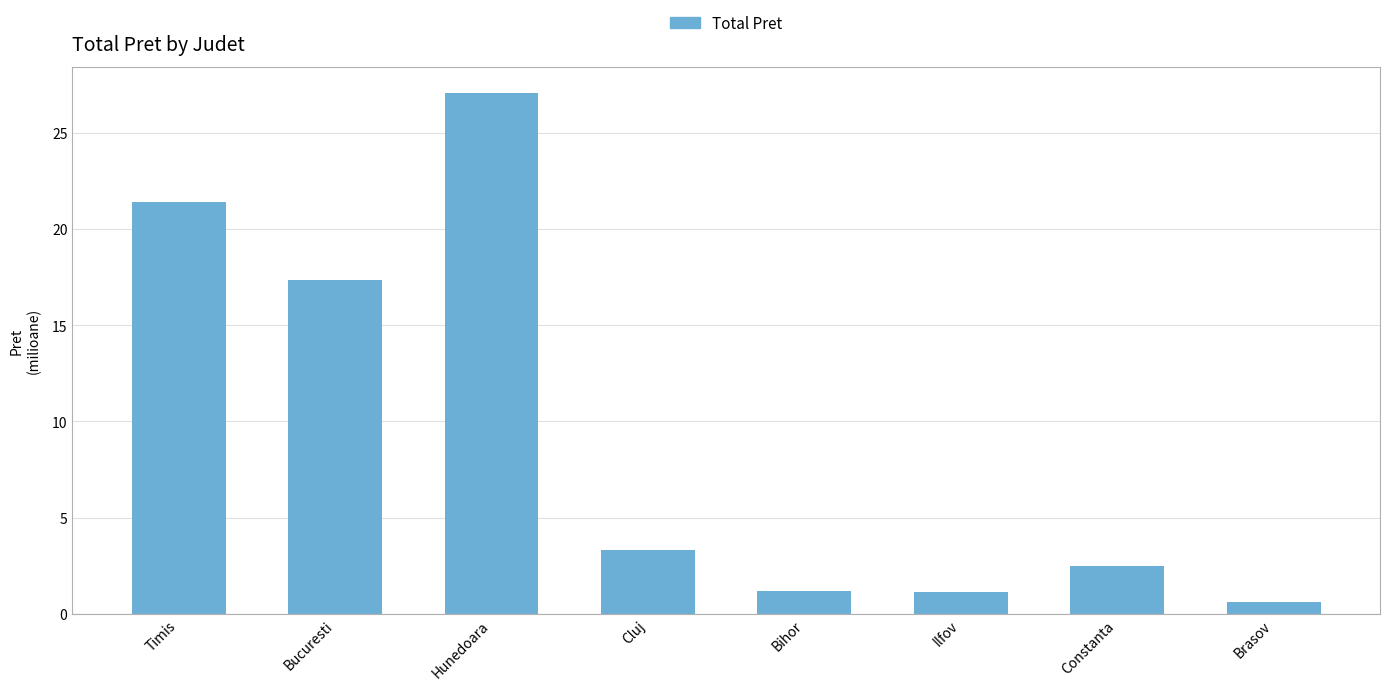

What is the change in value from Timis to Ilfov?

-20.3